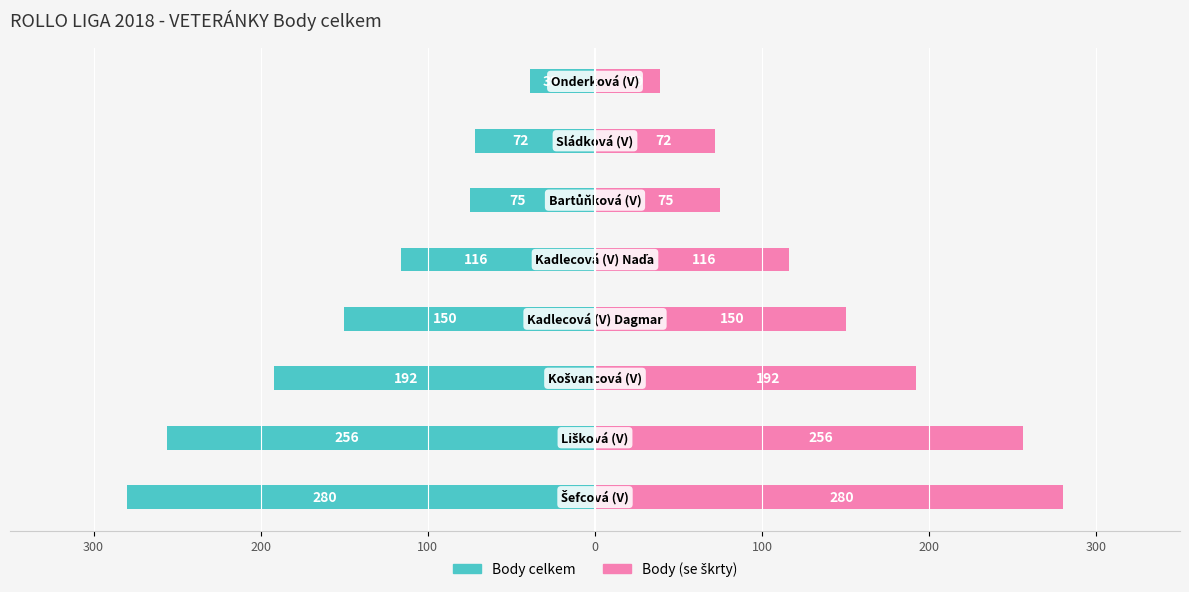

Are the bars horizontal?

Yes